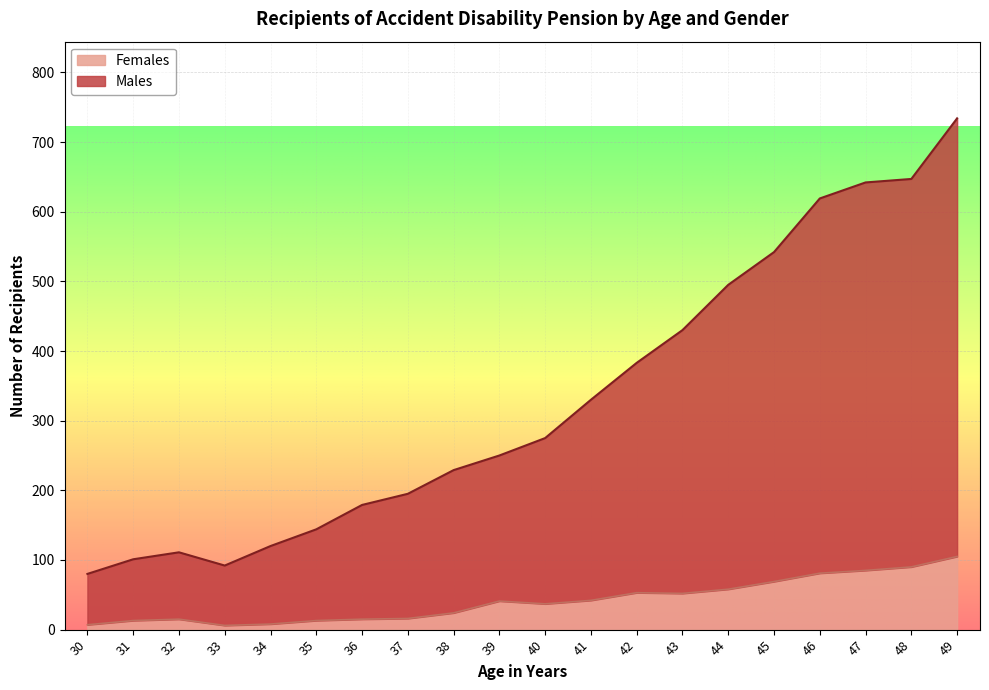

At which label does Males reach its peak?

49